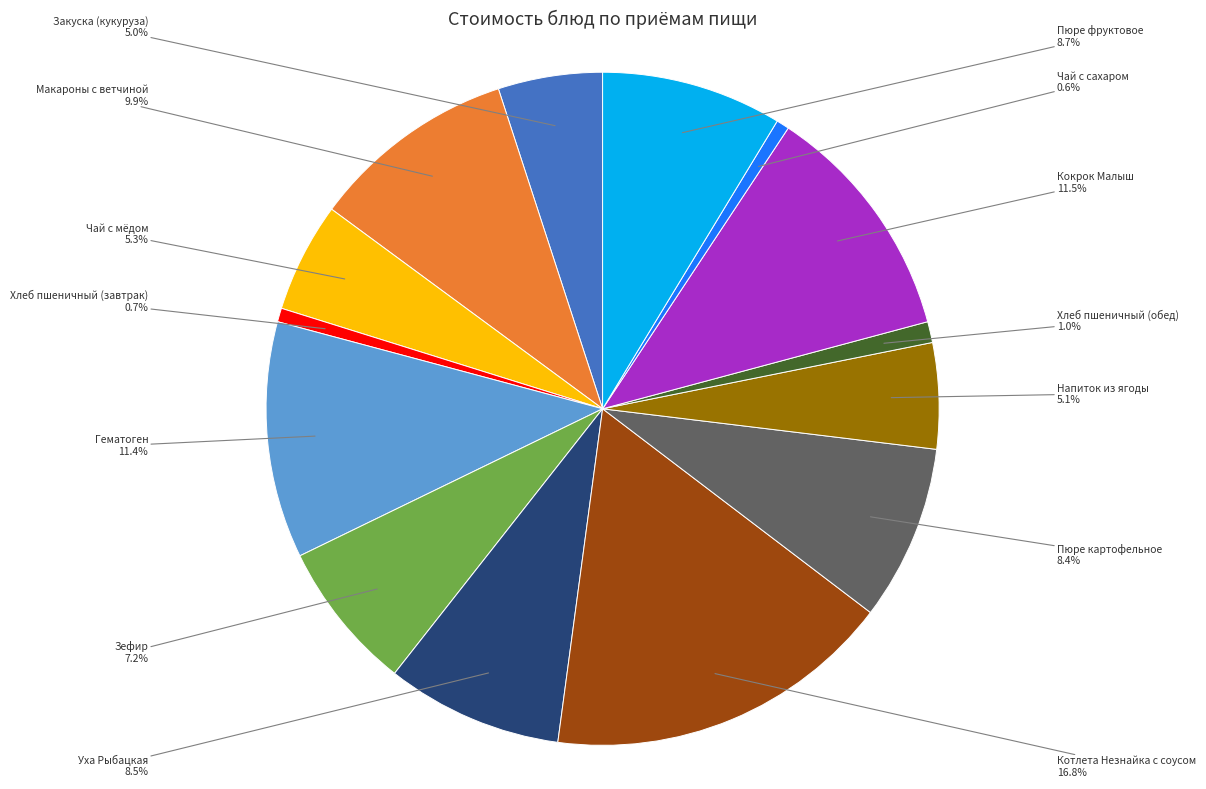

To the nearest percent, what is the average slice percentage?

7%